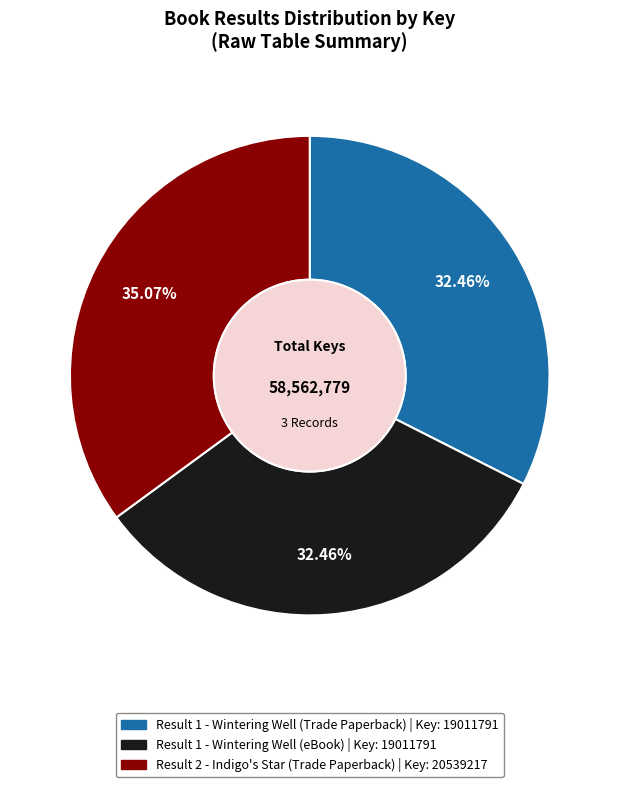

To the nearest percent, what is the average slice percentage?

33%